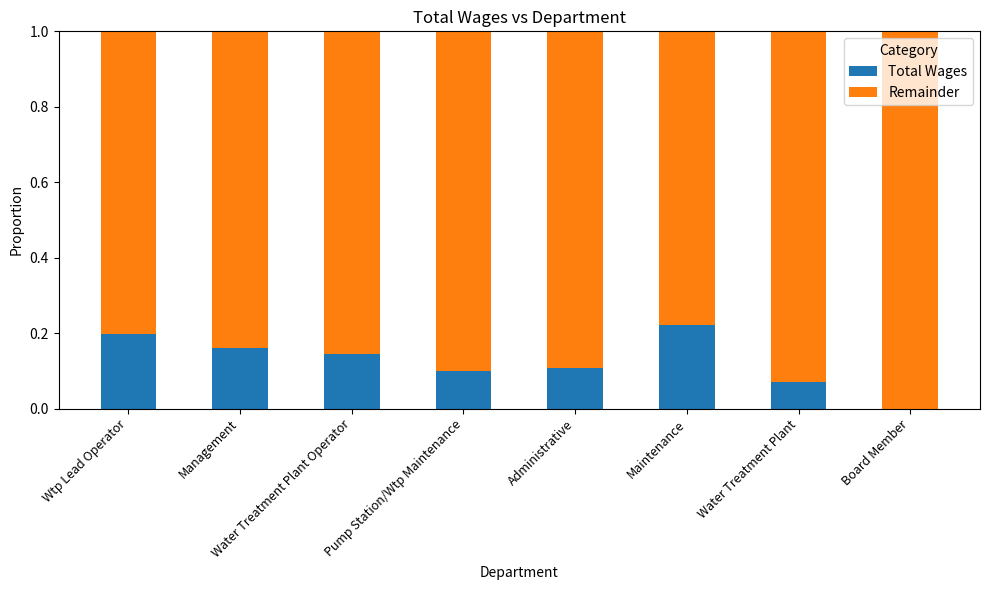

What is the sum of the Total Wages values at Wtp Lead Operator and Water Treatment Plant?

0.3